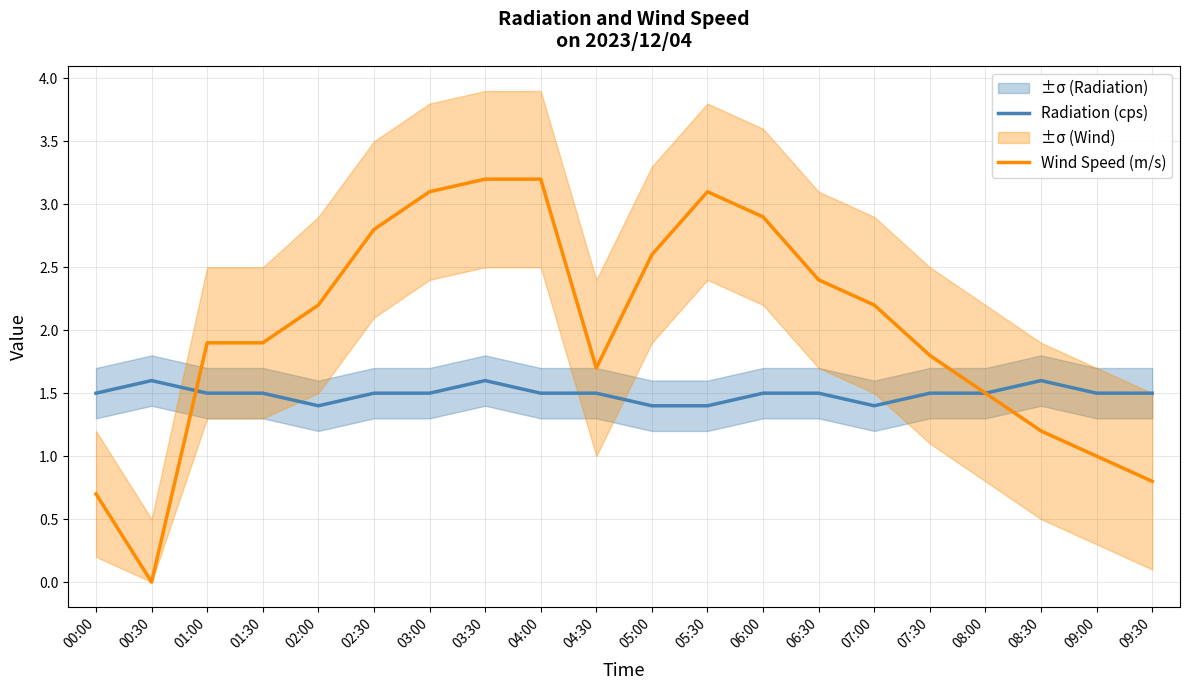

What is the difference between the maximum and minimum values in the Radiation (cps) series?

0.2